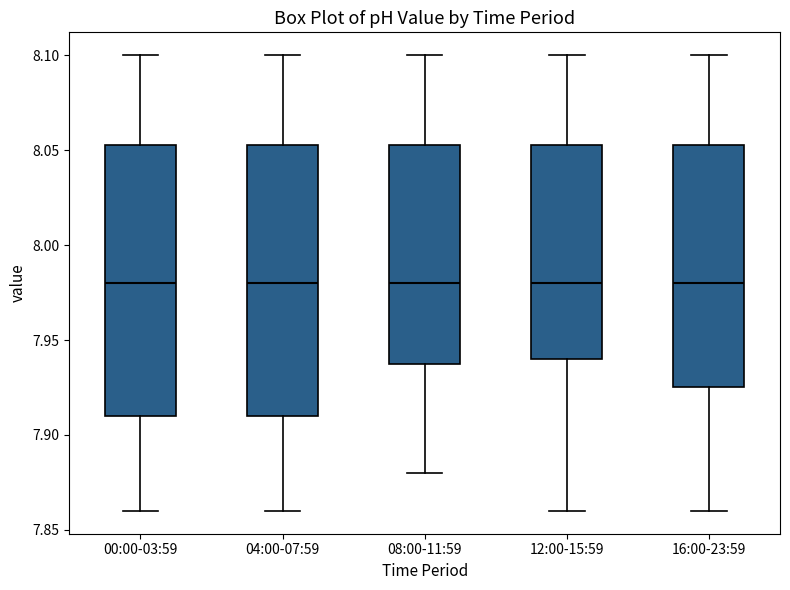

Reading left to right, read every box against the y-axis: the position of its median line, the range the box covers, and the ends of its whiskers. The values are not printed on the chart, so give them approximately, as read against the axis.

00:00-03:59: median 7.980, box 7.910 to 8.055, whiskers 7.860 to 8.100
04:00-07:59: median 7.980, box 7.910 to 8.055, whiskers 7.860 to 8.100
08:00-11:59: median 7.980, box 7.940 to 8.055, whiskers 7.880 to 8.100
12:00-15:59: median 7.980, box 7.940 to 8.055, whiskers 7.860 to 8.100
16:00-23:59: median 7.980, box 7.925 to 8.055, whiskers 7.860 to 8.100